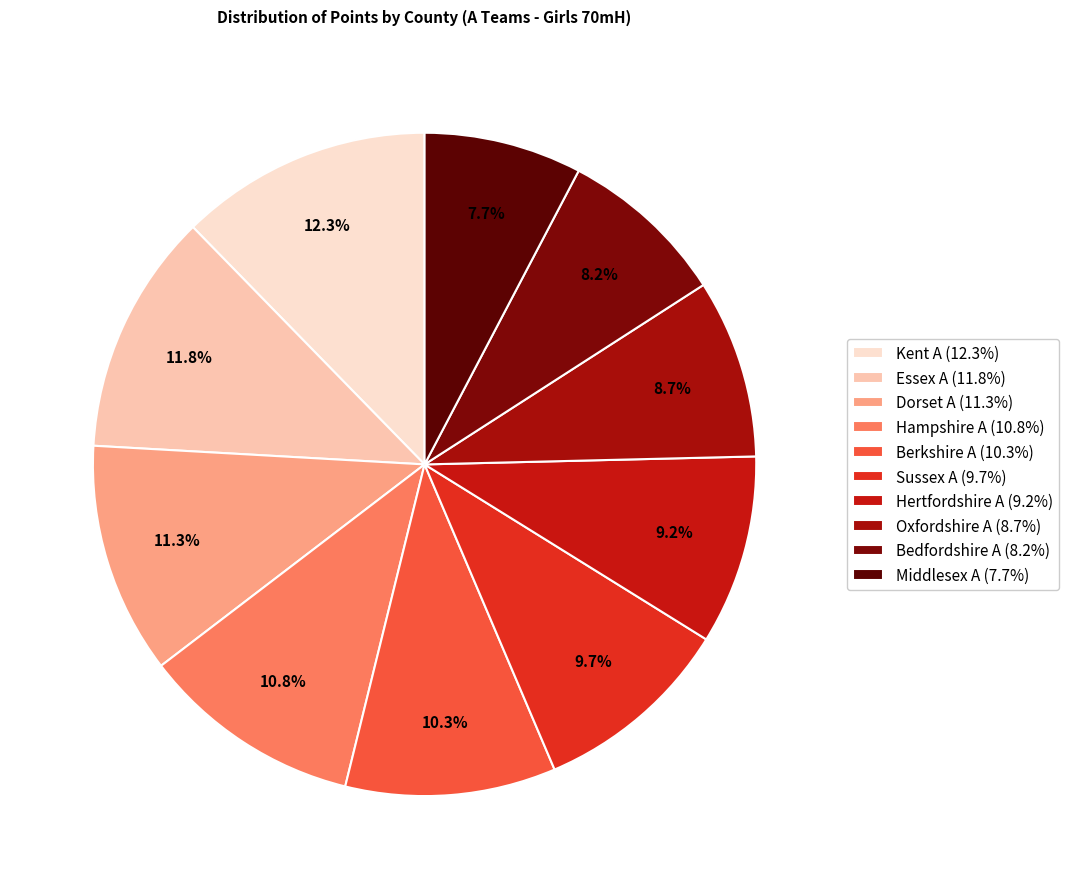

What percentage is NOT represented by Kent A?

87.7%